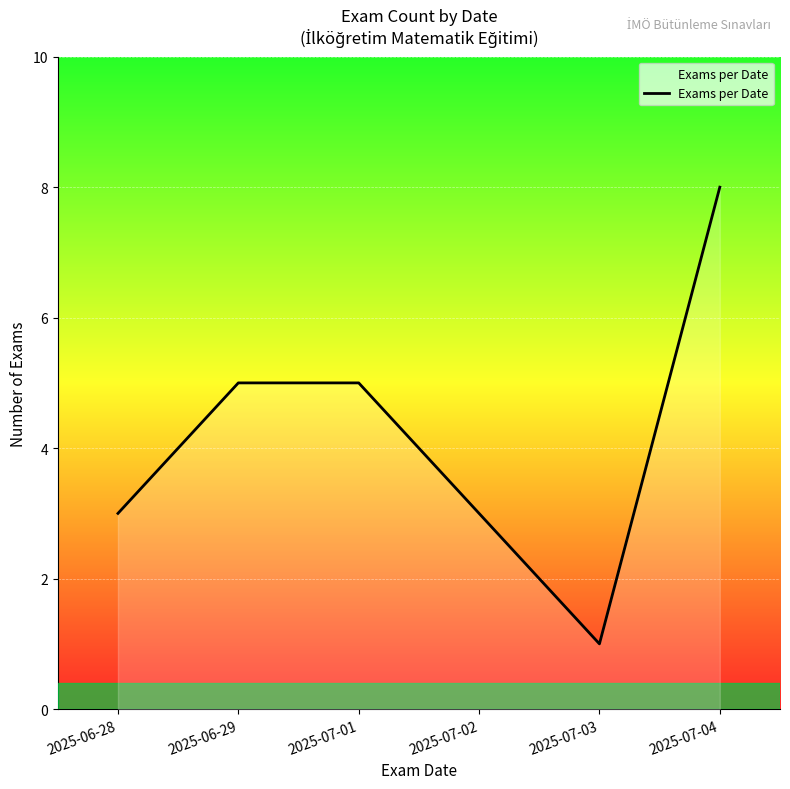

Reading left to right, extract all data points from this chart.

2025-06-28=3	2025-06-29=5	2025-07-01=5	2025-07-02=3	2025-07-03=1	2025-07-04=8